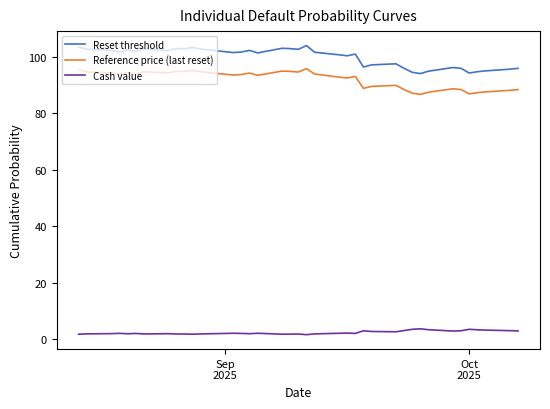

Which series has the widest spread of values?

Reset threshold